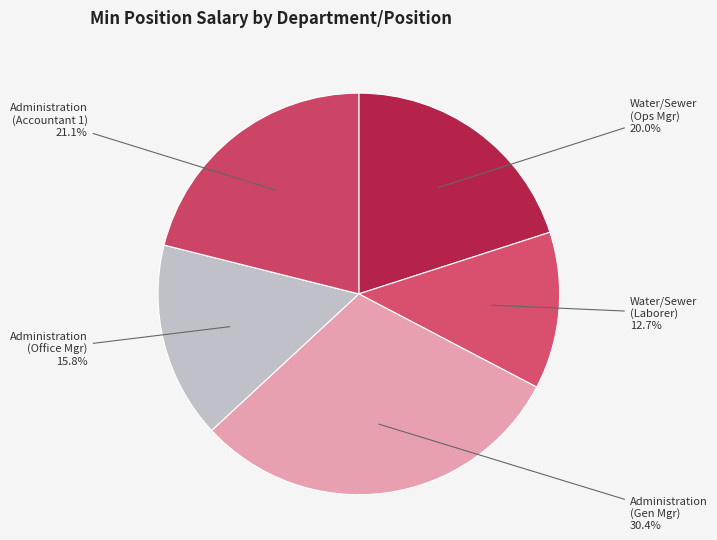

How many slices are in this pie chart?

5